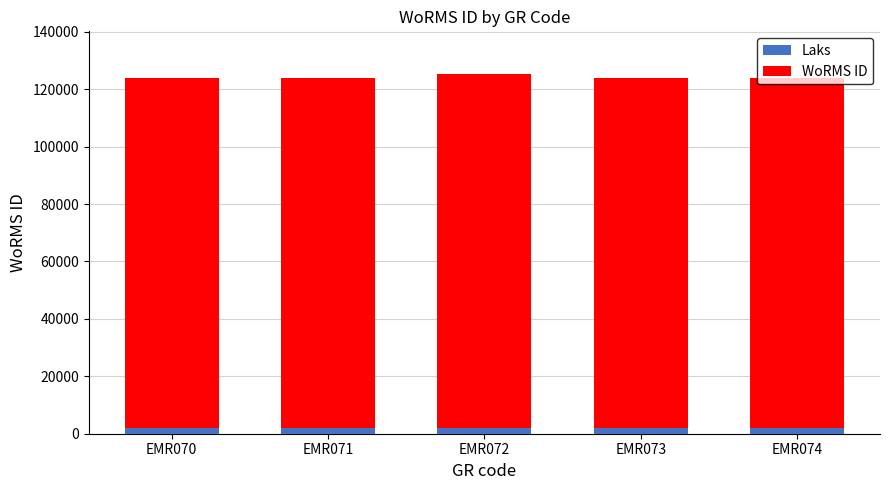

What is the difference between the Laks values at EMR074 and EMR073?

1